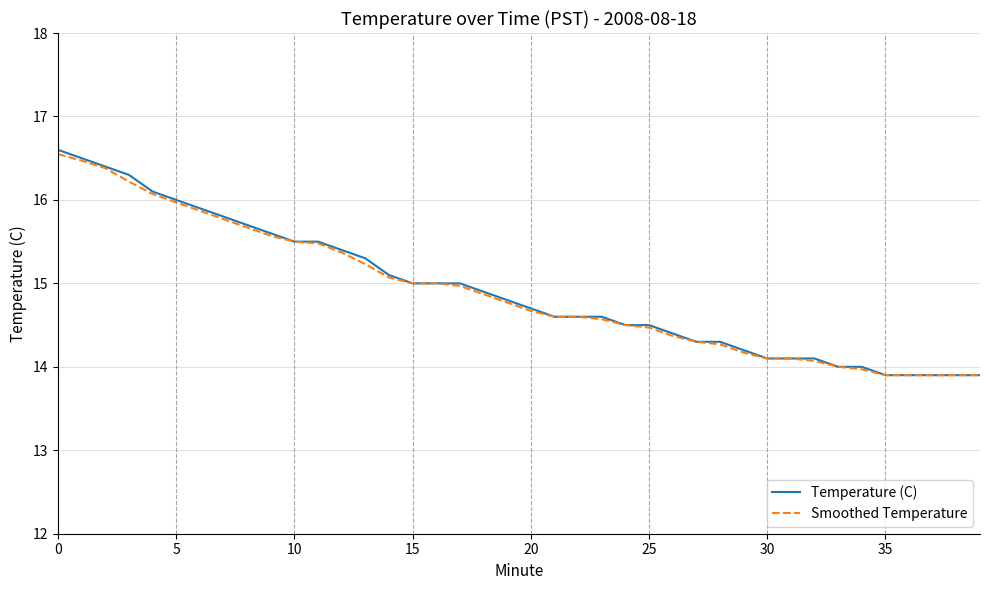

What is the maximum value shown in the chart?

16.6